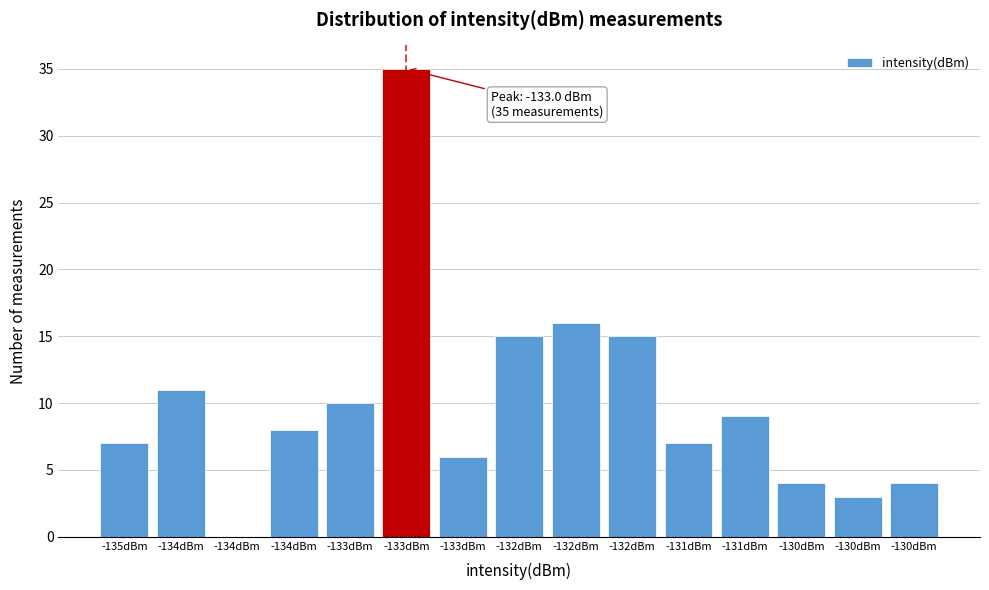

Count the number of categories in the chart.

15